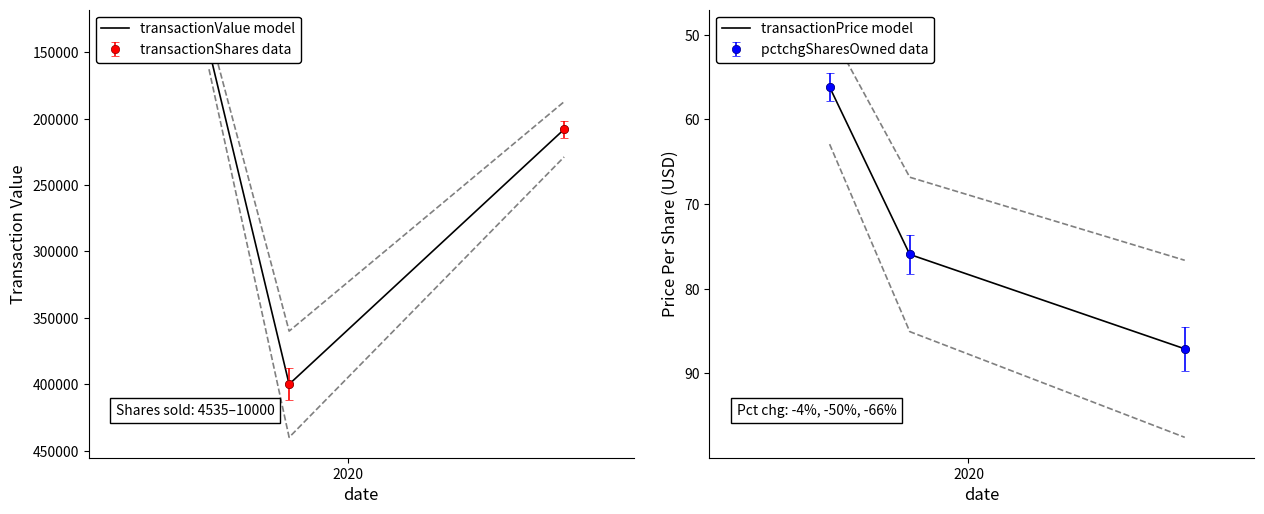

What is the minimum value shown in the chart?

56.2